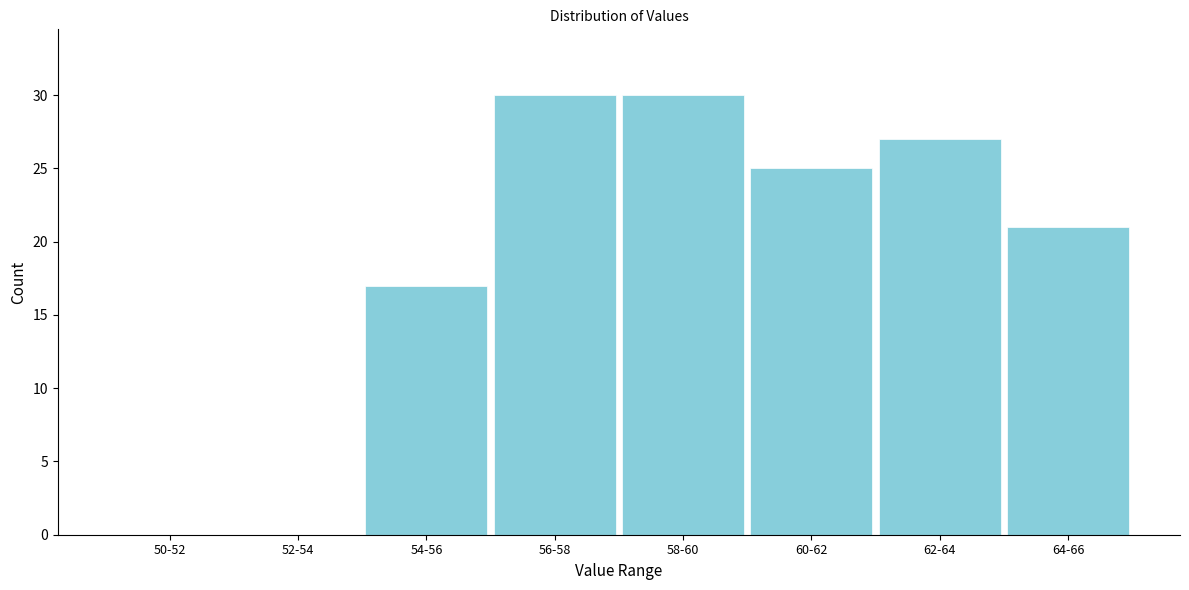

Reading left to right, transcribe all the data shown in this chart.

50-52=0	52-54=0	54-56=17	56-58=30	58-60=30	60-62=25	62-64=27	64-66=21